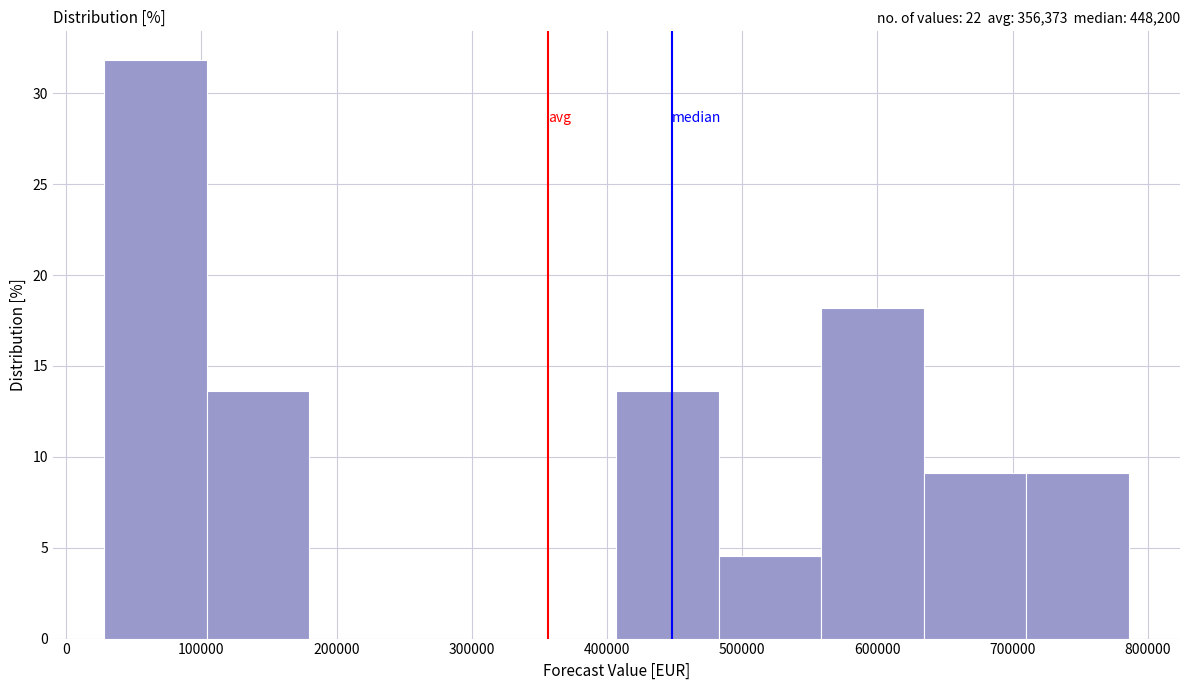

How tall is the bar that spans 100000 to 180000 on the x-axis? Neither the bar edges nor the heights are printed on the chart, so give them approximately, as read against the axes.

13.5